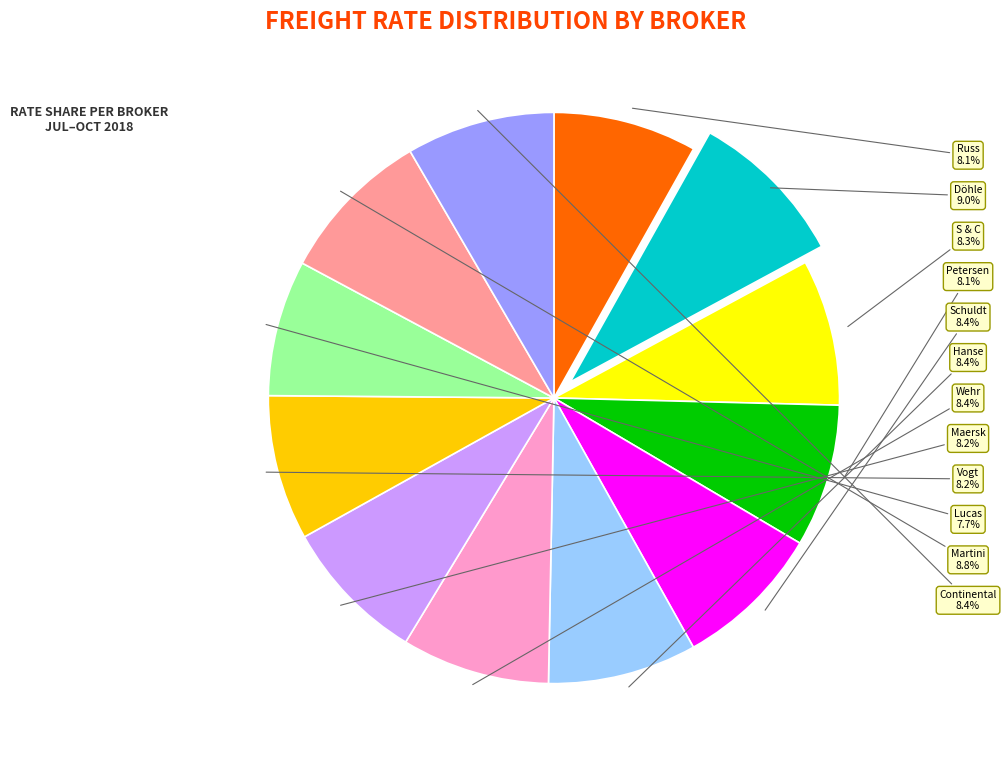

Count the number of slices in the pie.

12